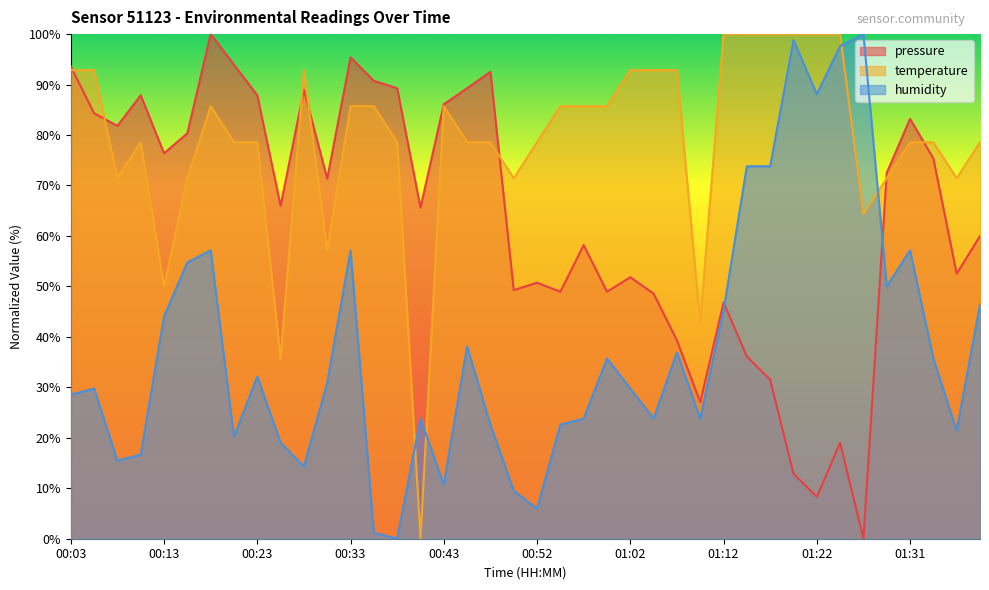

What is the label of the 37th point from the right?

00:11